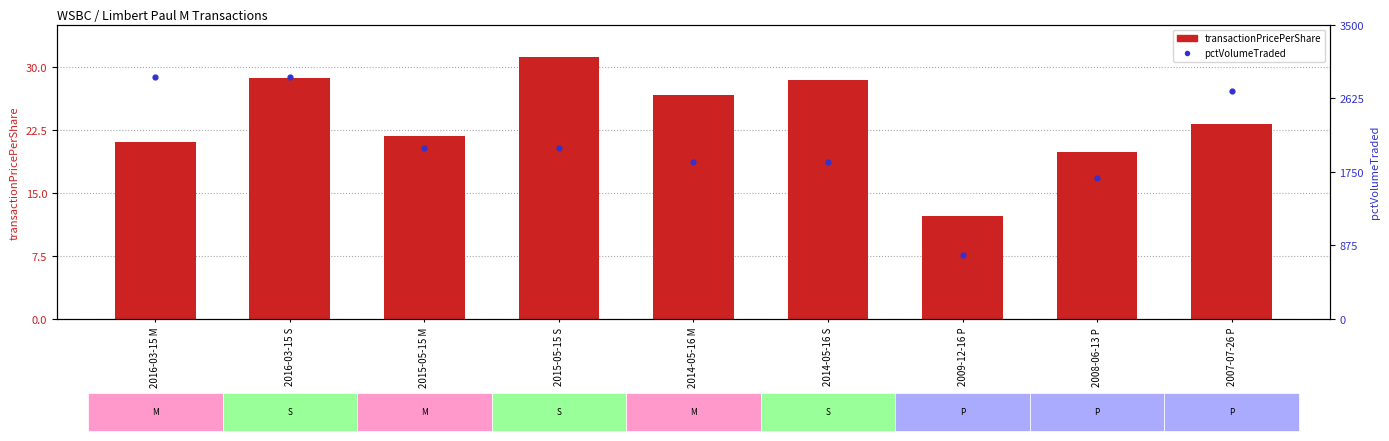

Which series reaches the minimum Y coordinate?

transactionPricePerShare